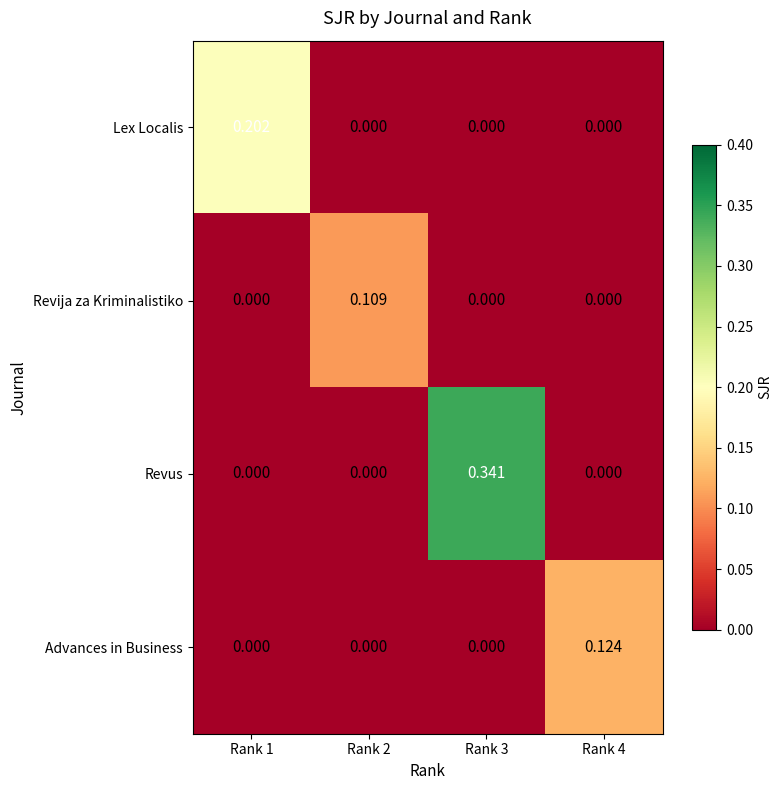

Between Rank 1 and Rank 2, which series saw the biggest shift?

Lex Localis